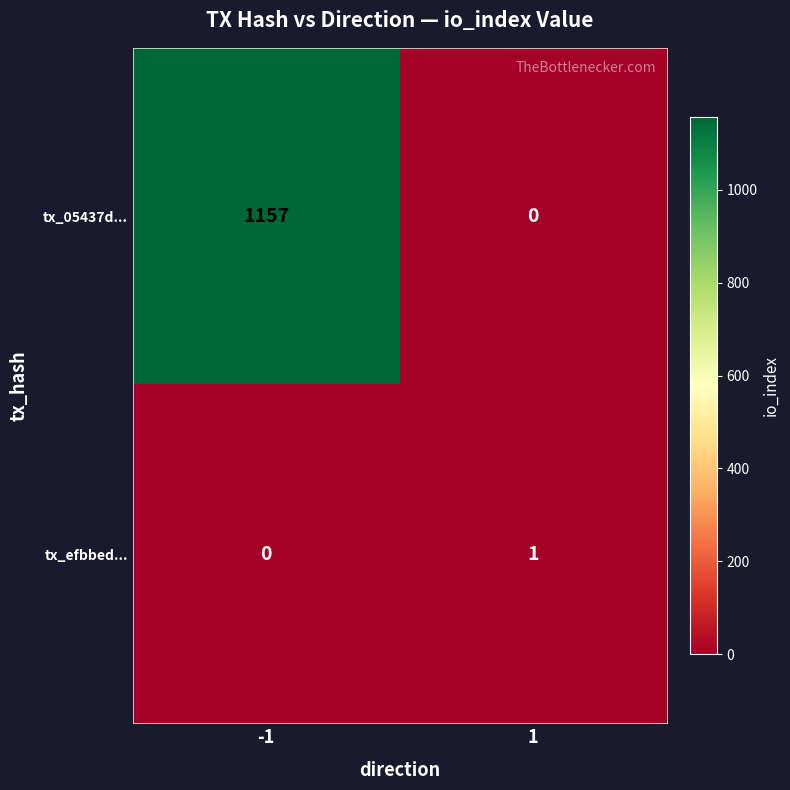

Which series has the largest total across all categories?

tx_05437d...